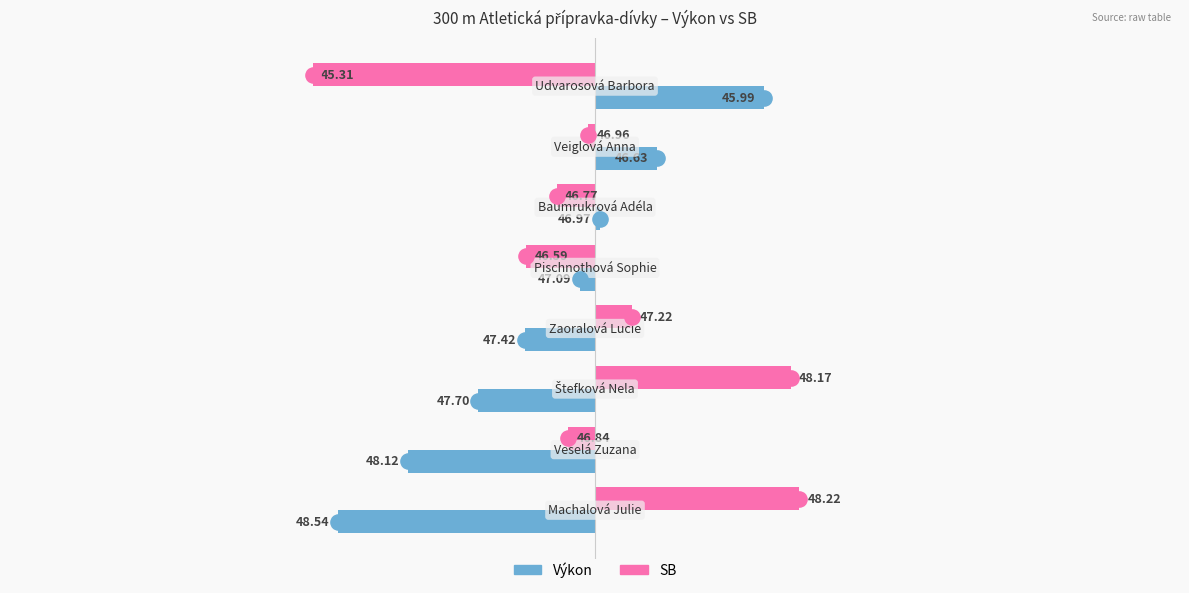

Is the value of SB at 3 greater than the value of Výkon at −2?

Yes